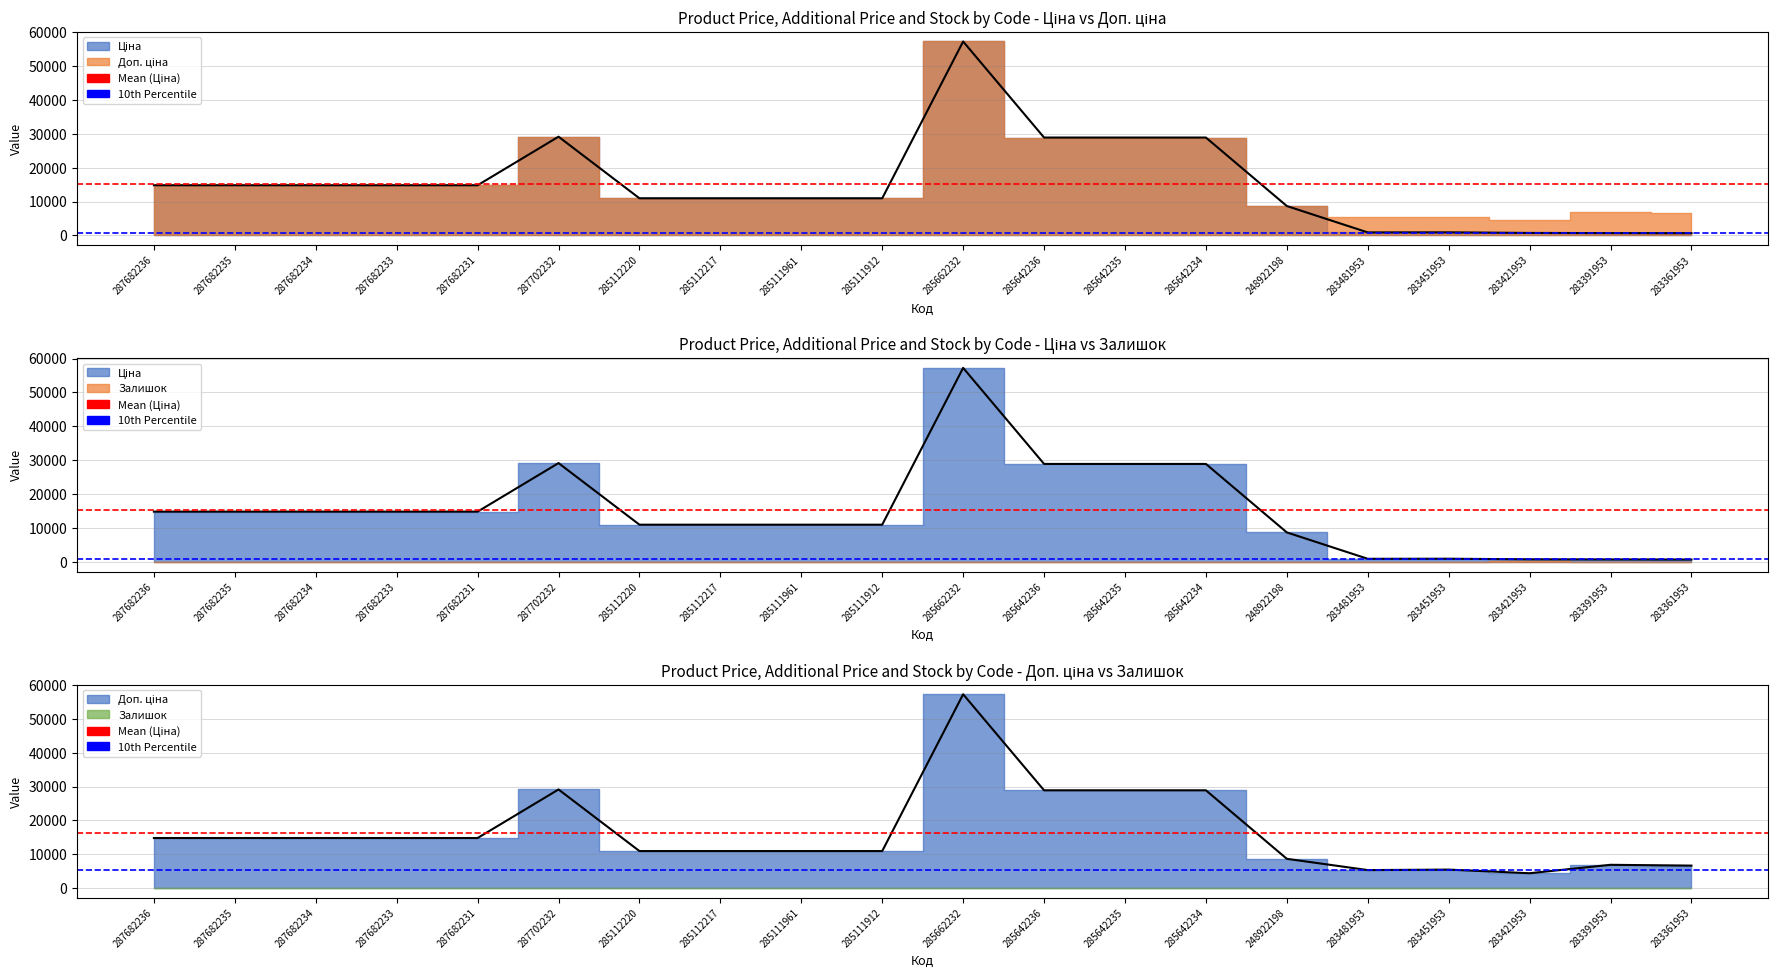

What is the approximate value of Ціна line at 285112220?

10964.4